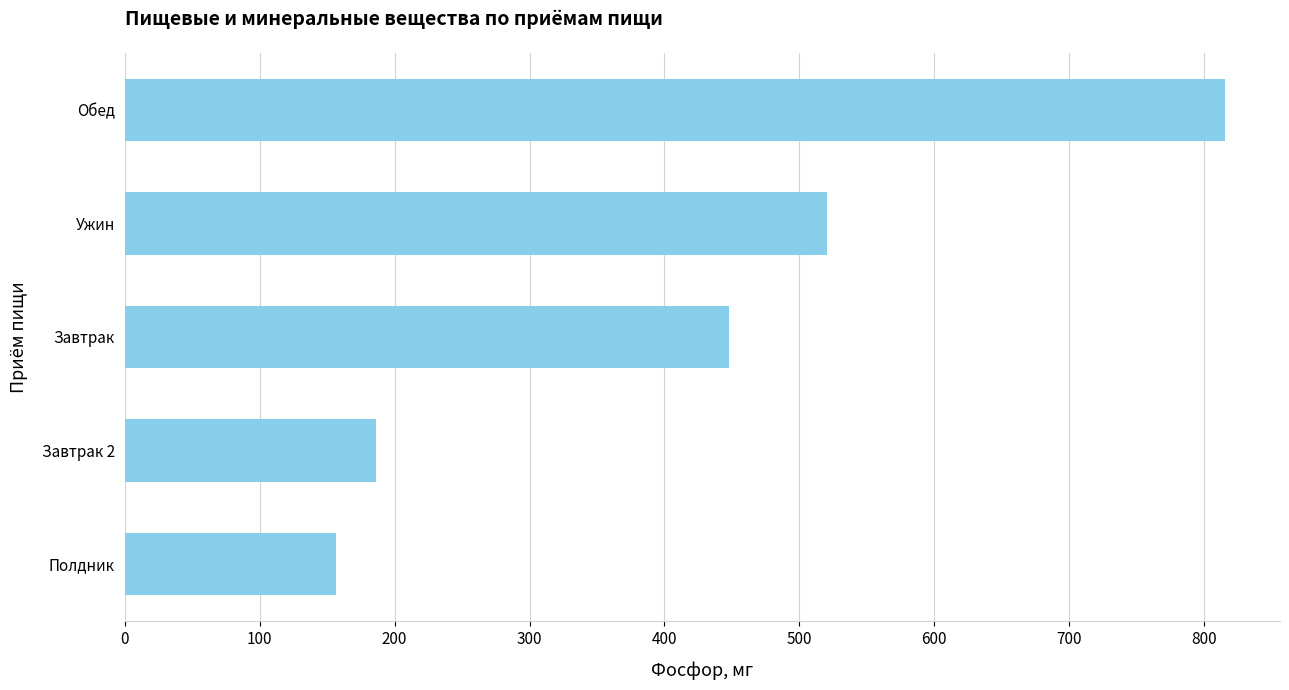

List the labels in order of value, largest first.

Обед, Ужин, Завтрак, Завтрак 2, Полдник